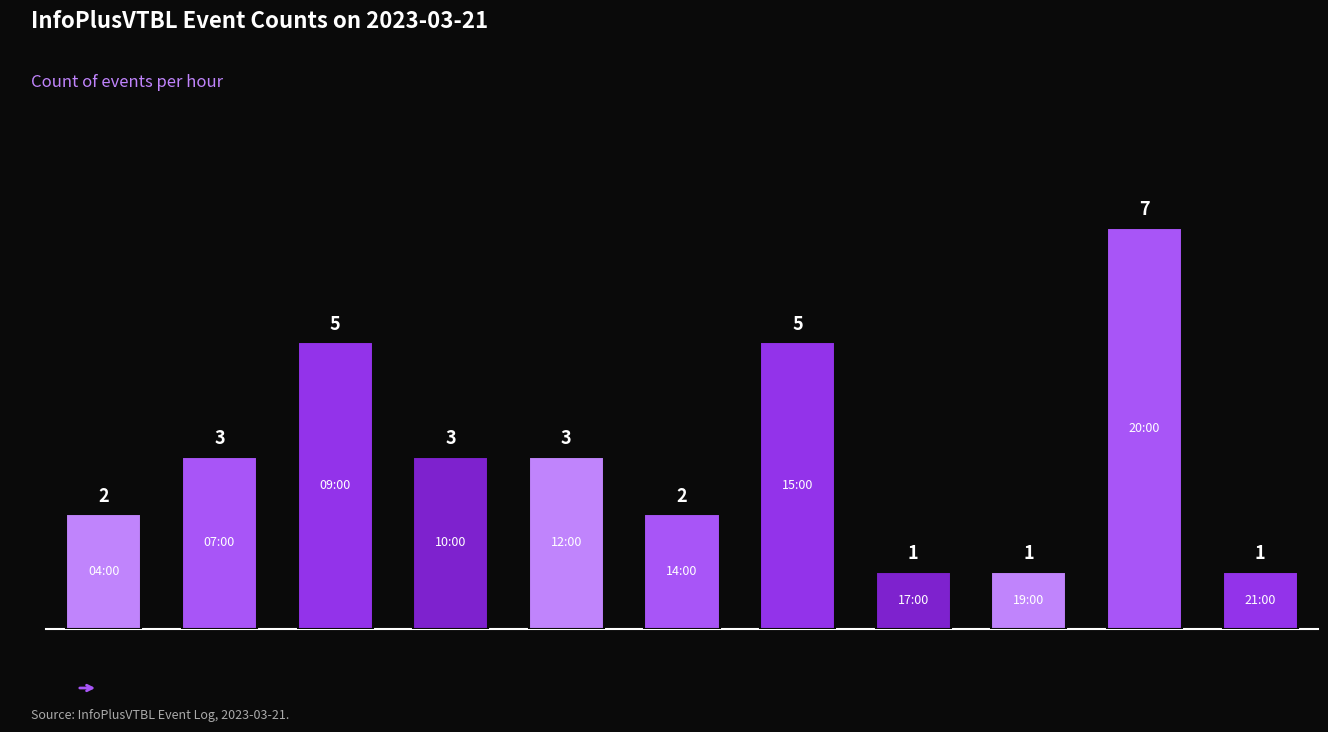

How many values are between 1 and 5?

10